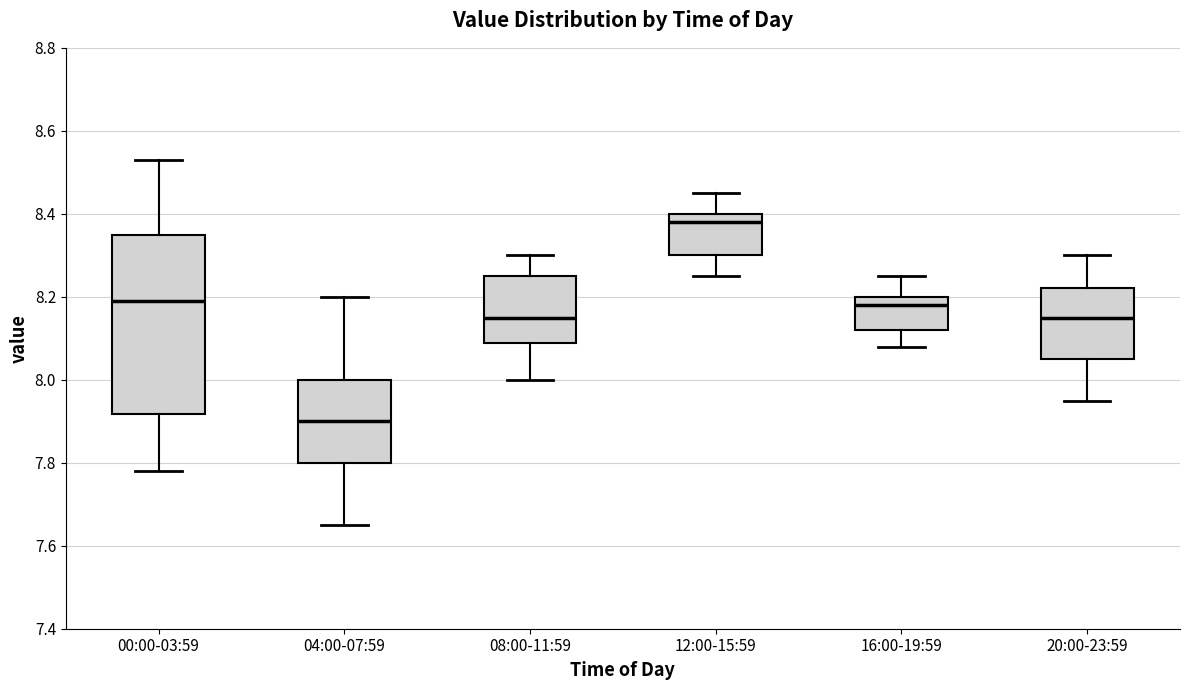

Where does the lower whisker of the box for 12:00-15:59 end on the y-axis? The values are not printed on the chart, so give them approximately, as read against the axis.

8.26